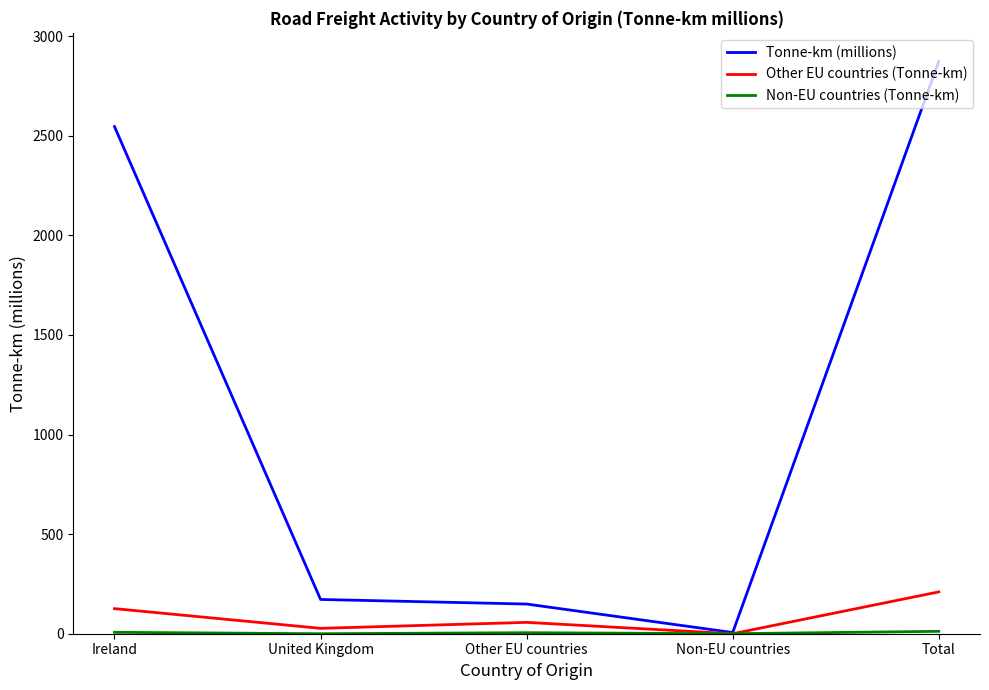

What is the maximum value shown in the chart?

2873